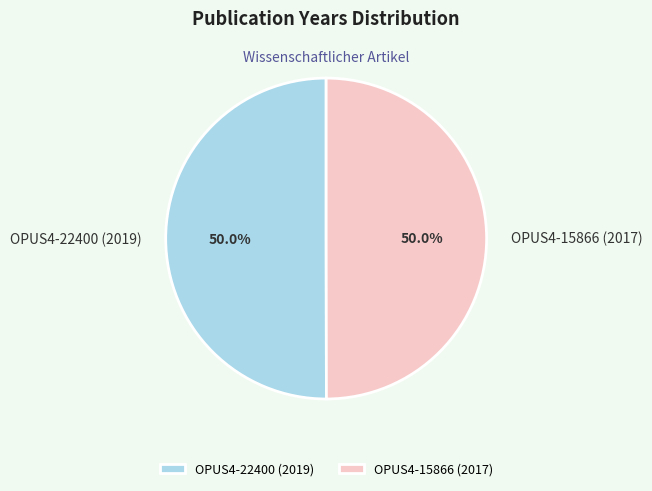

To the nearest percent, what is the combined percentage of OPUS4-15866 (2017) and OPUS4-22400 (2019)?

100%